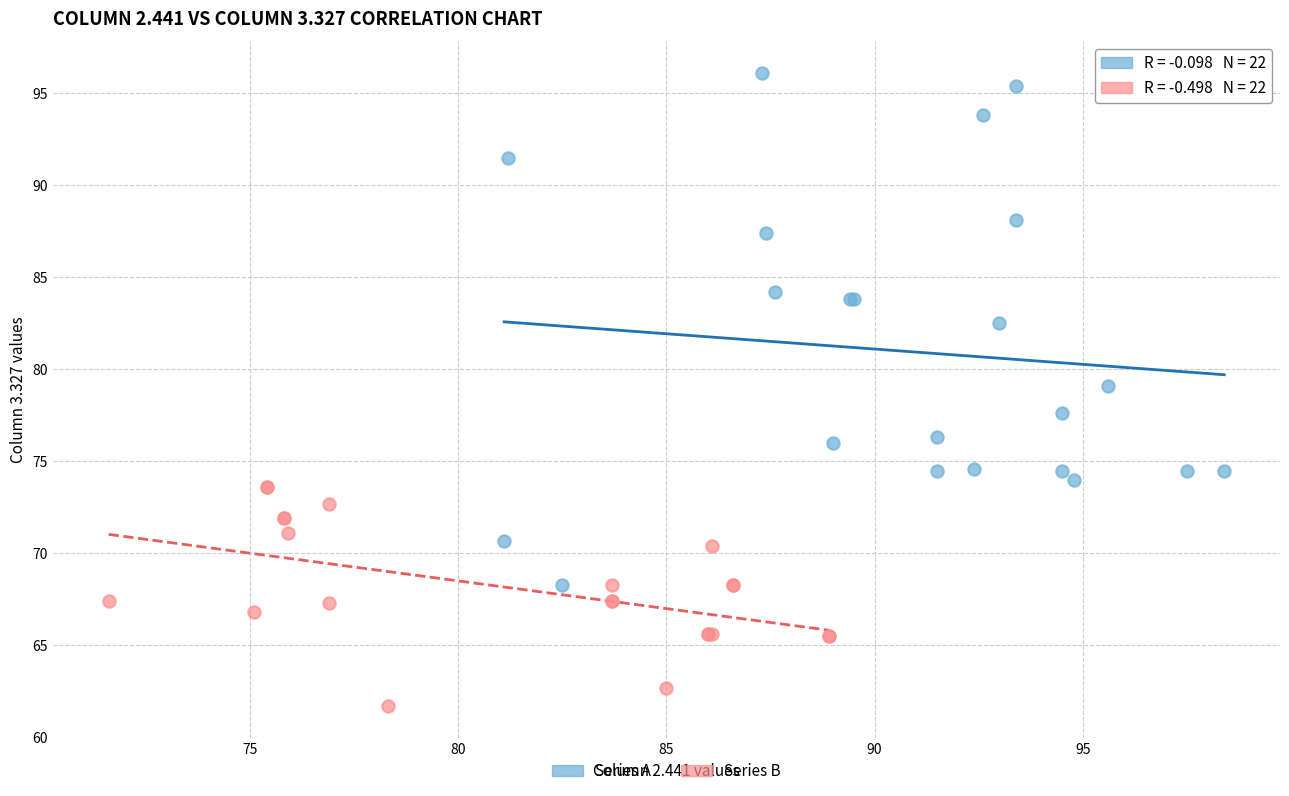

What are all the series names shown in the legend?

Series A, Series B